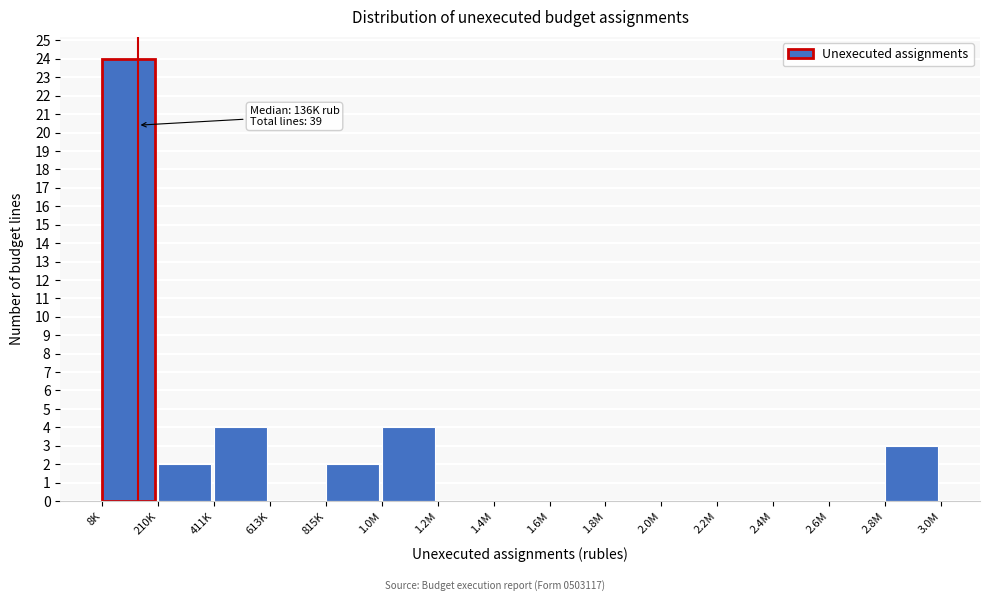

Reading right to left, extract all data points from this chart.

2.8M=3	2.6M=0	2.4M=0	2.2M=0	2.0M=0	1.8M=0	1.6M=0	1.4M=0	1.2M=0	1.0M=4	815K=2	613K=0	411K=4	210K=2	8K=24